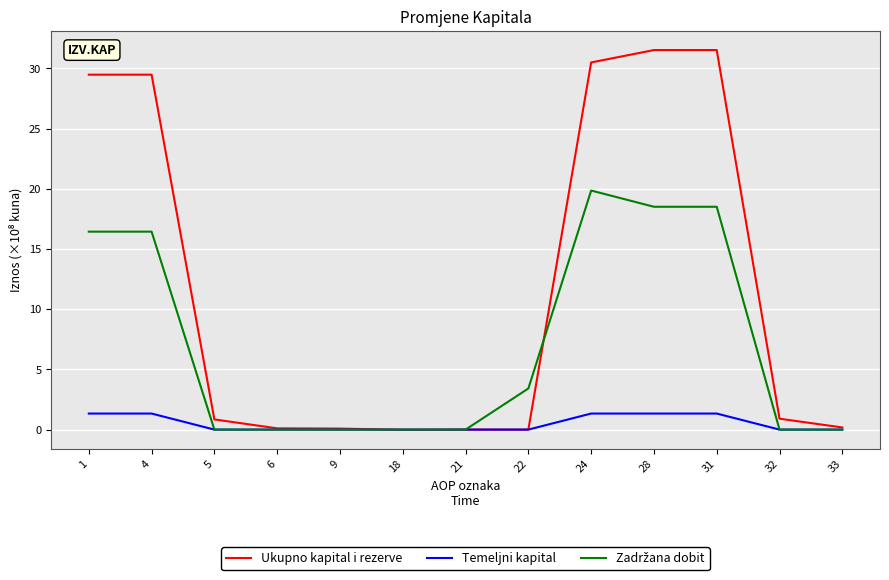

At how many categories does at least one series exceed 8?

5